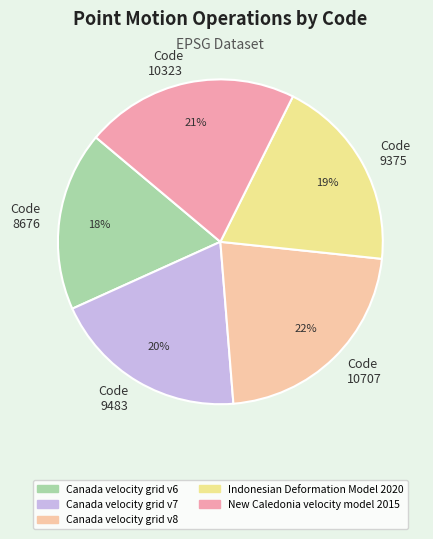

Is there any slice that represents more than half of the pie?

No